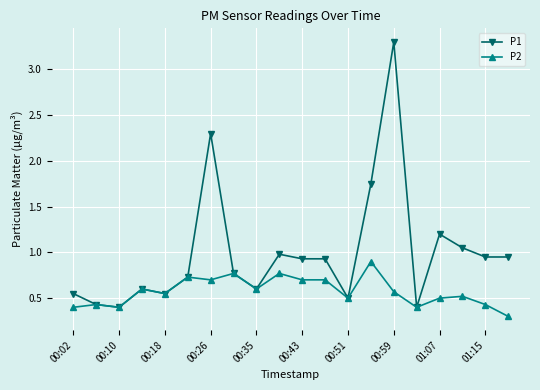

What is the lowest value of the P2 series?

0.3